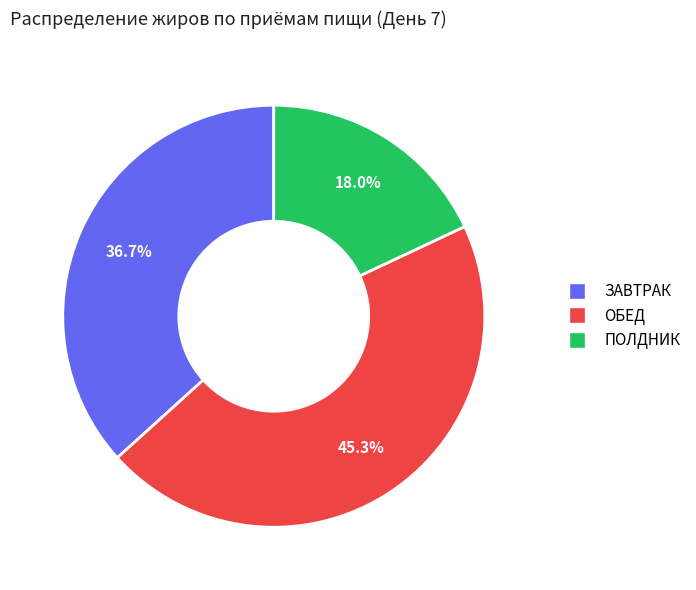

Combined, do ПОЛДНИК and ЗАВТРАК account for over 50%?

Yes